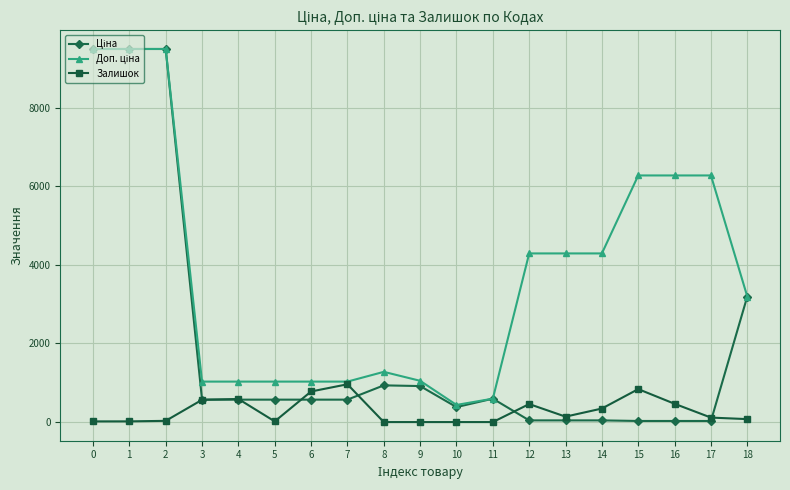

What is the spread (max minus min) of values at 3?

463.1